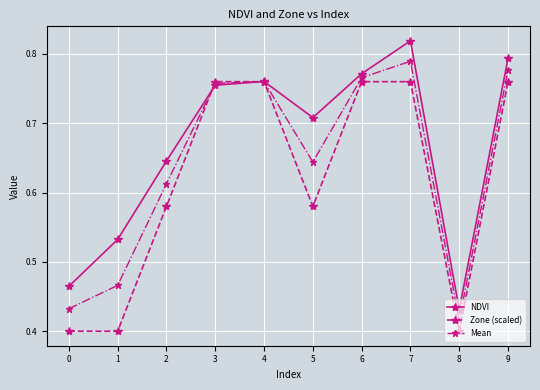

True or false: NDVI has more than 0 interior local peaks.

True